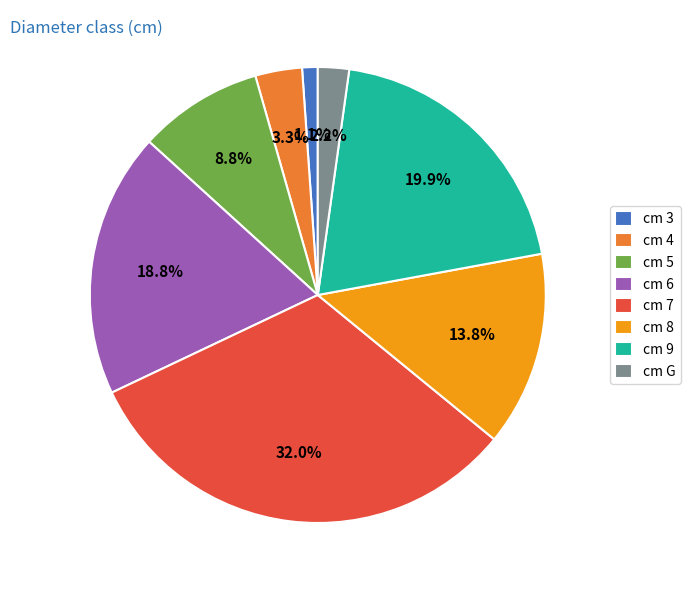

What is the total percentage of cm 6 and cm 8?

32.6%